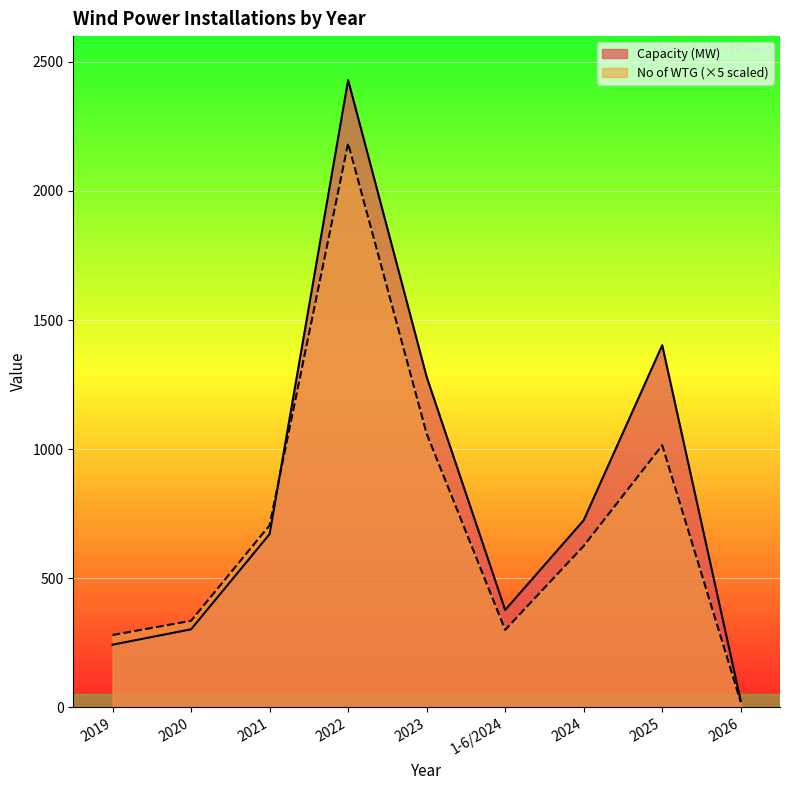

What is the difference between the second highest and minimum values in the Capacity (MW) series?

1377.6